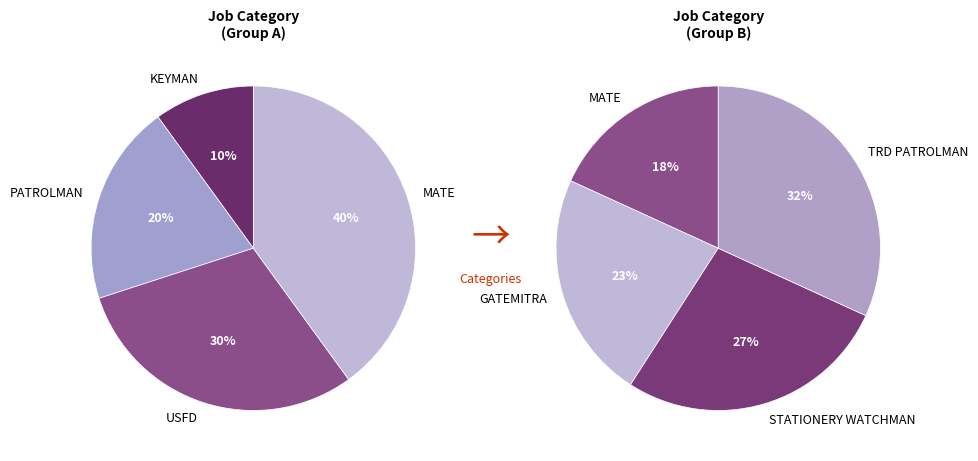

Count the number of slices in the pie.

8